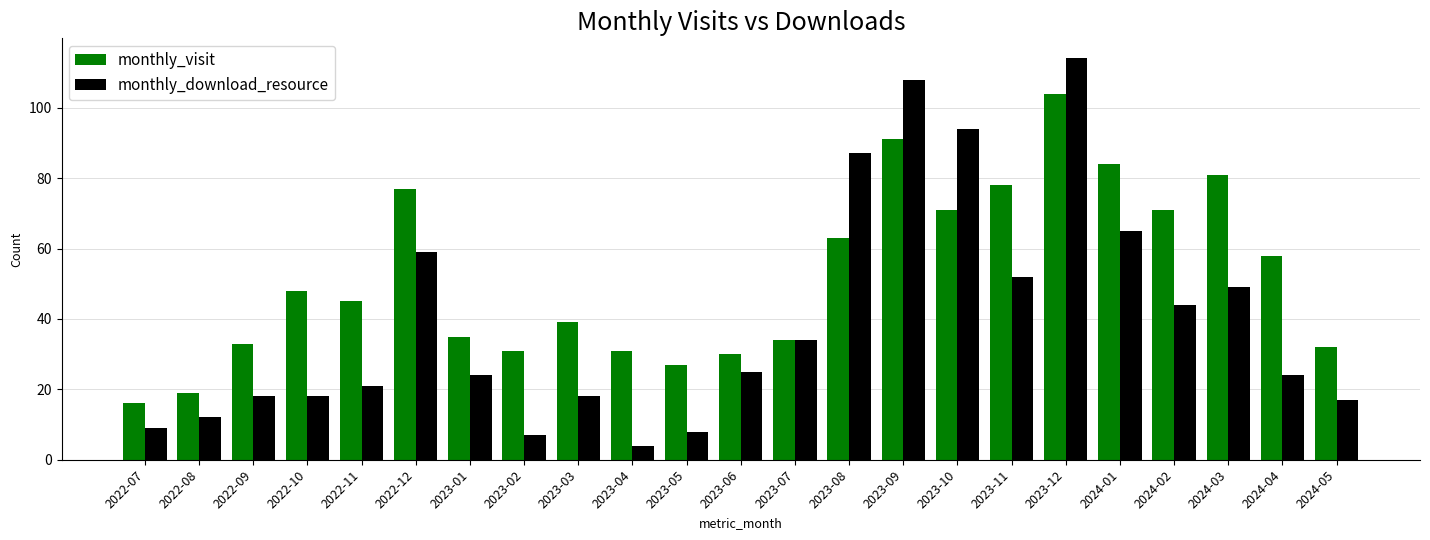

Where does the monthly_visit series first go above 45?

2022-10